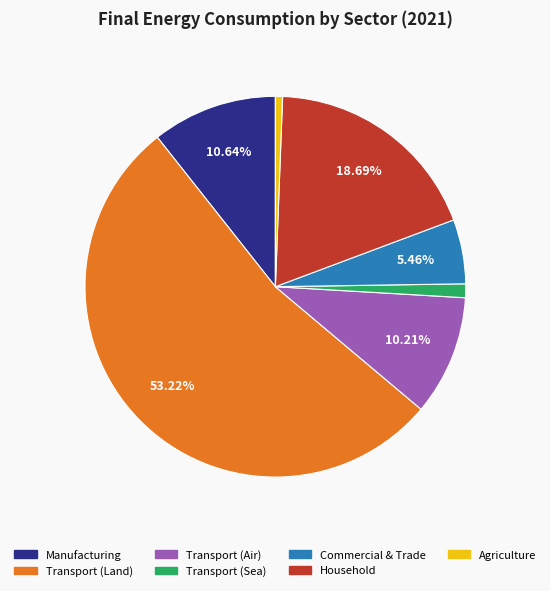

To the nearest percent, what portion does Commercial & Trade represent?

5%